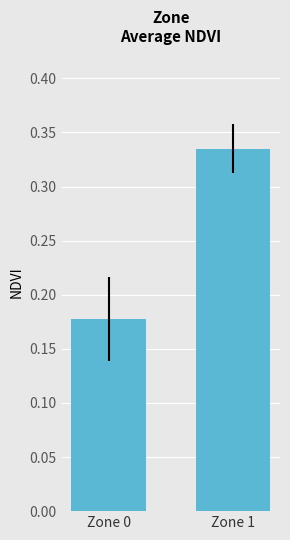

At which label is the value closest to 0?

Zone 0